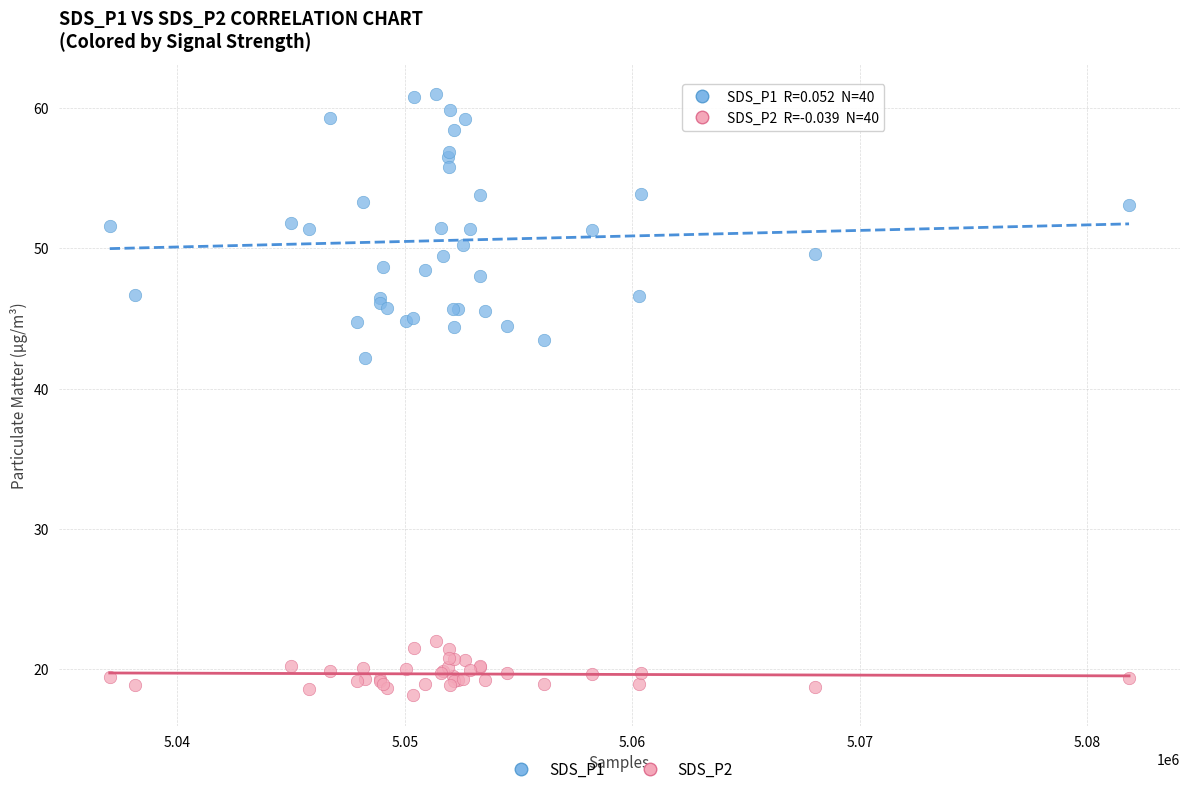

Which series contains the lowest Y value?

SDS_P2